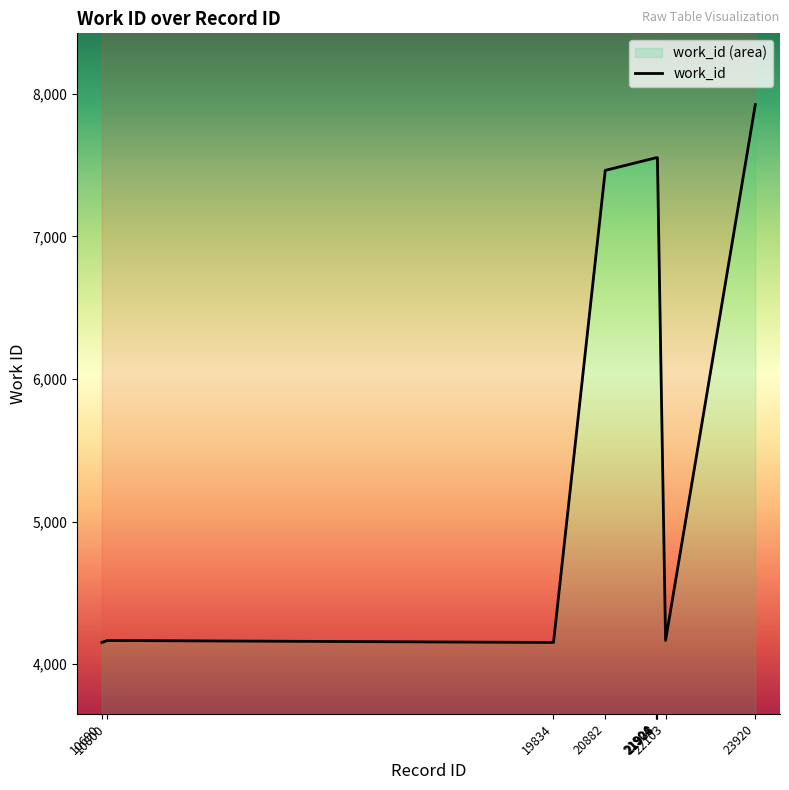

What is the minimum value shown in the chart?

4153